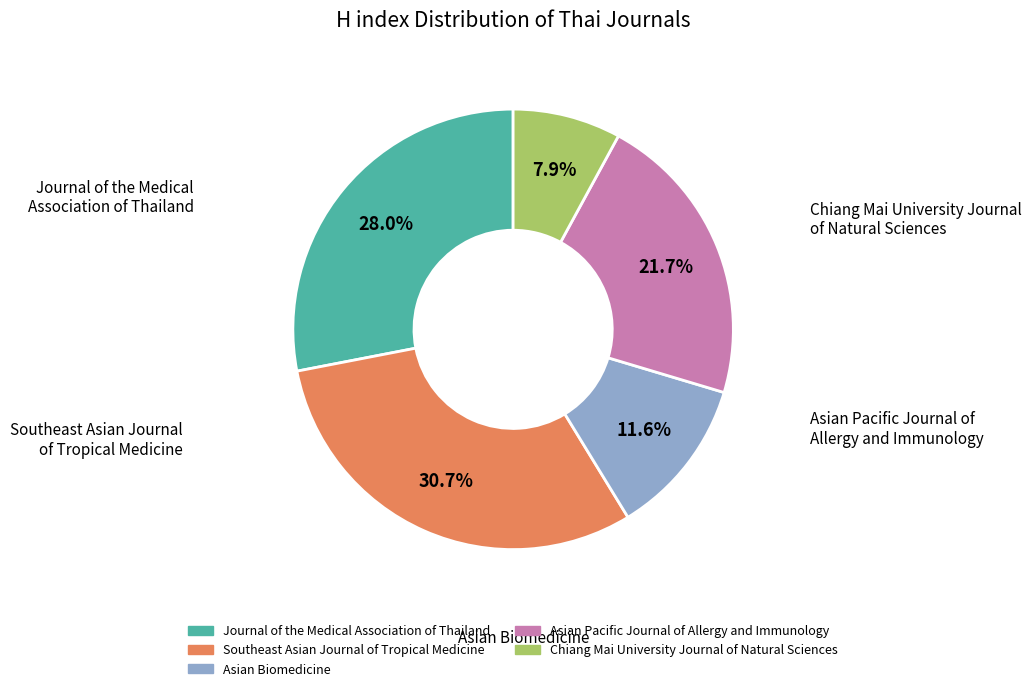

Rank the categories by value from lowest to highest.

Chiang Mai University Journal of Natural Sciences, Asian Biomedicine, Asian Pacific Journal of Allergy and Immunology, Journal of the Medical Association of Thailand, Southeast Asian Journal of Tropical Medicine